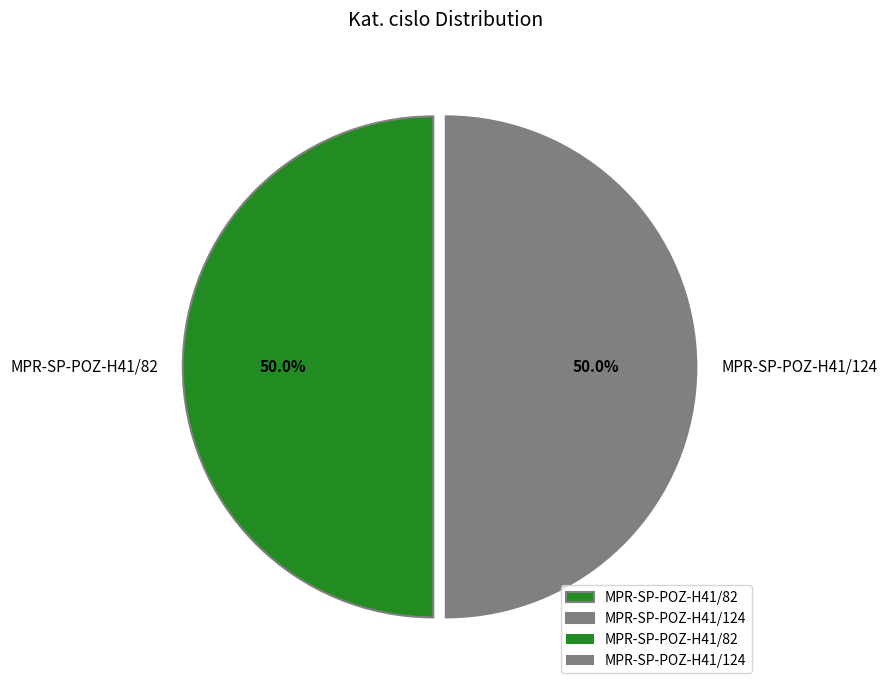

What percentage do MPR-SP-POZ-H41/82 and MPR-SP-POZ-H41/124 together represent?

100.0%